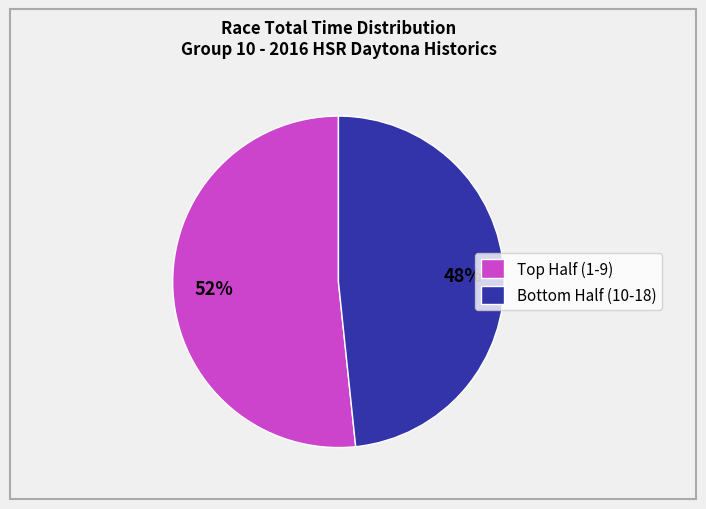

Does any single category account for the majority?

Yes